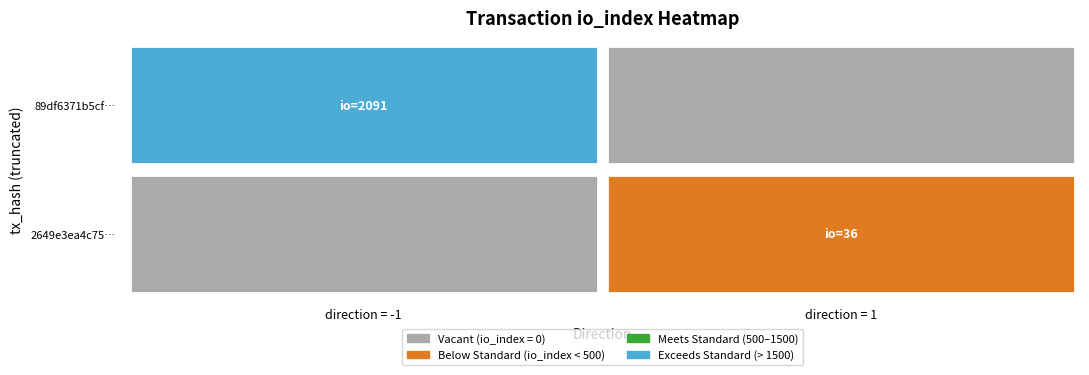

Which series has the largest total across all categories?

89df6371b5cfcd892ee2e09229209624db531e9